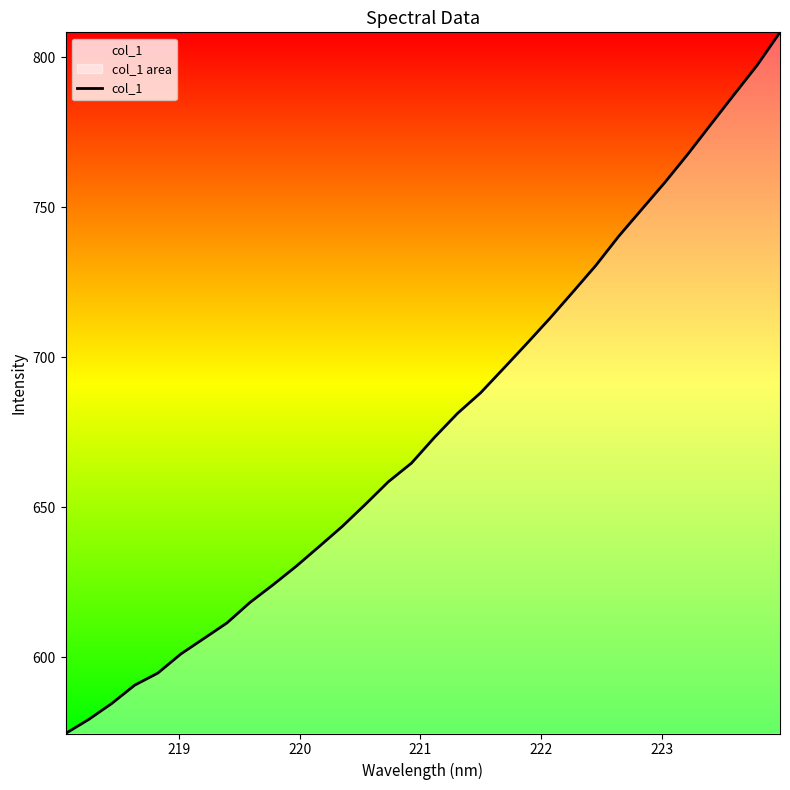

What is the greatest value displayed?

808.4